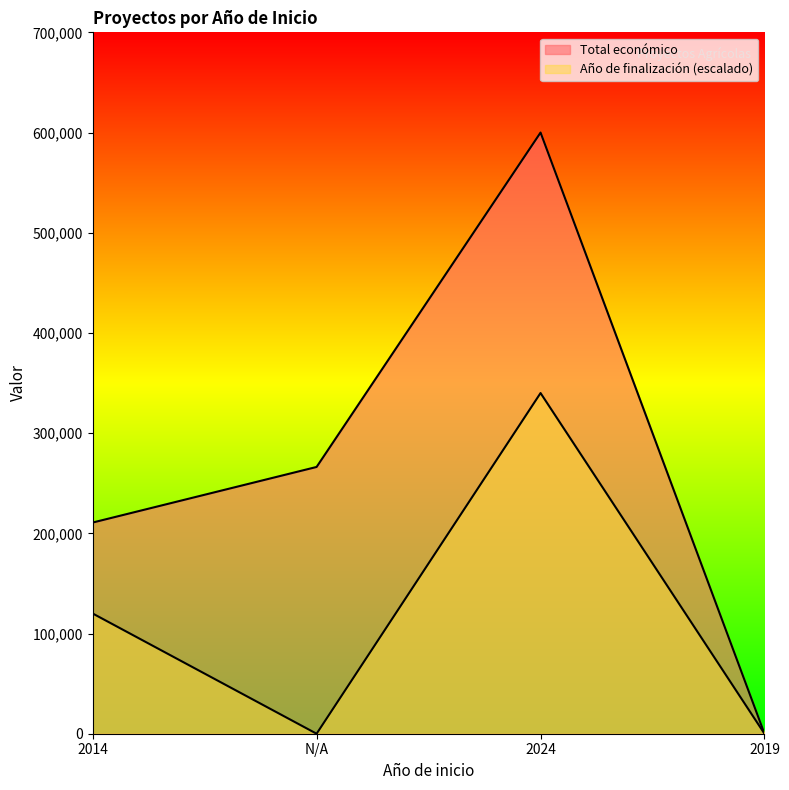

True or false: the data has more than 2 interior local peaks.

False